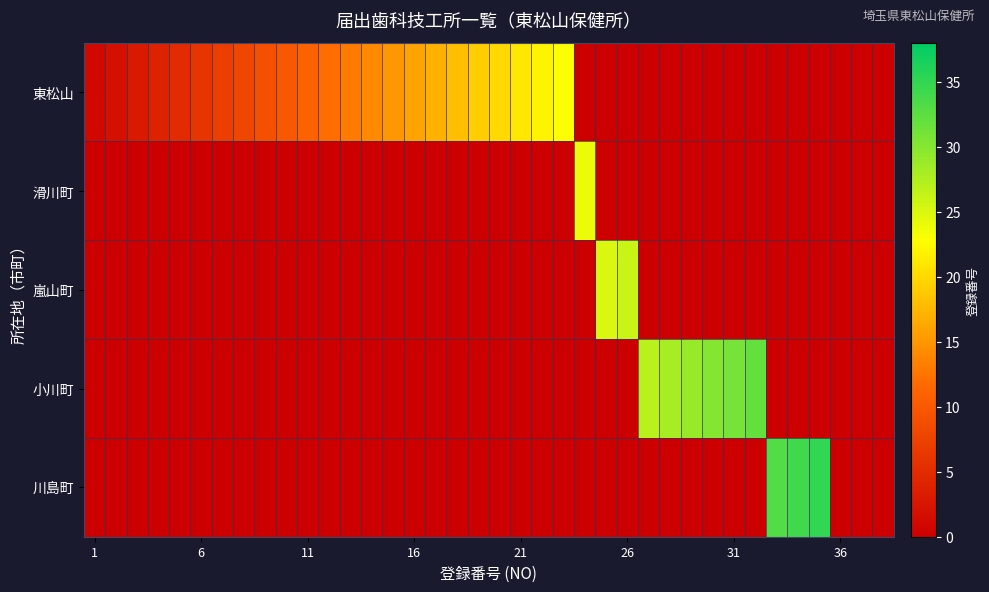

Reading left to right, list all the values displayed in this chart.

東松山: 1	2	3	4	5	6	7	8	9	10	11	12	13	14	15	16	17	18	19	20	21	22	23	0	0	0	0	0	0	0	0	0	0	0	0	0	0	0
滑川町: 0	0	0	0	0	0	0	0	0	0	0	0	0	0	0	0	0	0	0	0	0	0	0	24	0	0	0	0	0	0	0	0	0	0	0	0	0	0
嵐山町: 0	0	0	0	0	0	0	0	0	0	0	0	0	0	0	0	0	0	0	0	0	0	0	0	25	26	0	0	0	0	0	0	0	0	0	0	0	0
小川町: 0	0	0	0	0	0	0	0	0	0	0	0	0	0	0	0	0	0	0	0	0	0	0	0	0	0	27	28	29	30	31	32	0	0	0	0	0	0
川島町: 0	0	0	0	0	0	0	0	0	0	0	0	0	0	0	0	0	0	0	0	0	0	0	0	0	0	0	0	0	0	0	0	33	34	35	0	0	0